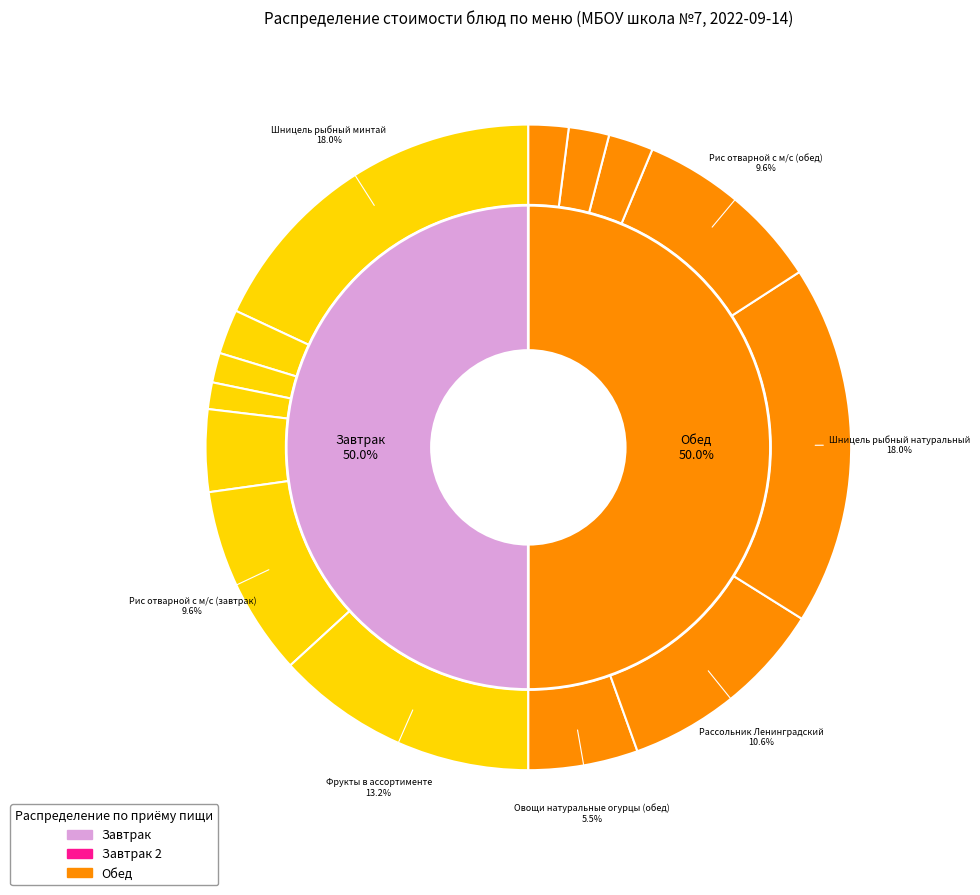

Rank the categories by value from lowest to highest.

Хлеб ржаной (завтрак), Батон (завтрак), Хлеб ржаной (обед), Батон (обед), Кисель витаминный, Чай с сахаром, Овощи натуральные огурцы (завтрак), Овощи натуральные огурцы (обед), Рис отварной с м/с (завтрак), Рис отварной с м/с (обед), Рассольник Ленинградский, Фрукты в ассортименте, Шницель рыбный минтай, Шницель рыбный натуральный